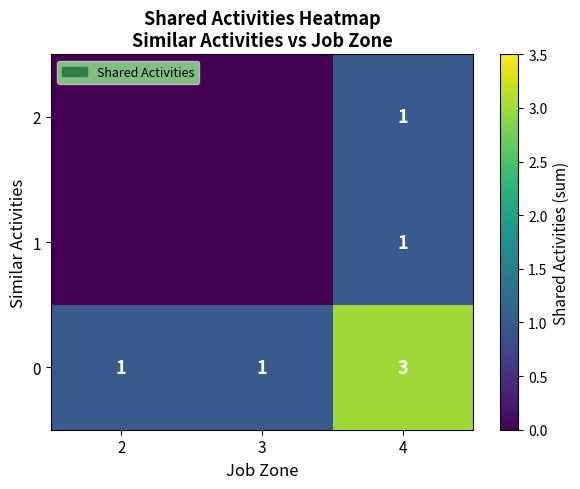

True or false: 0 has a value of 5 at 4.

False